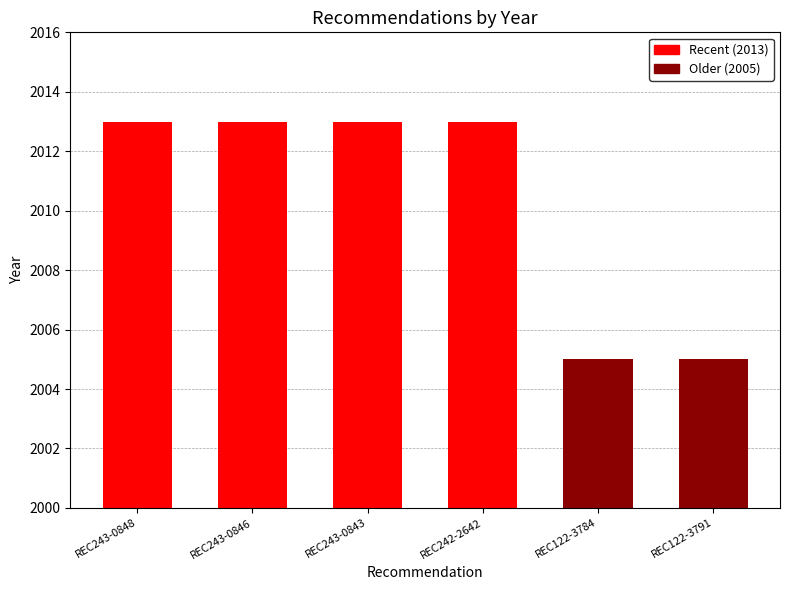

Reading left to right, list all the values displayed in this chart.

2013	2013	2013	2013	2005	2005